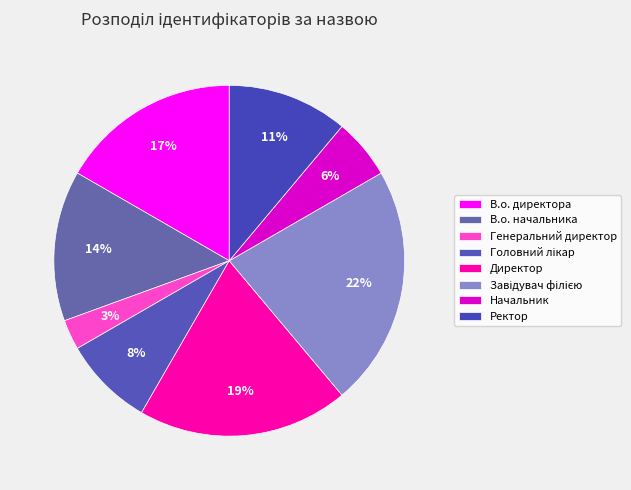

What portion of the pie excludes В.о. директора?

83.3%